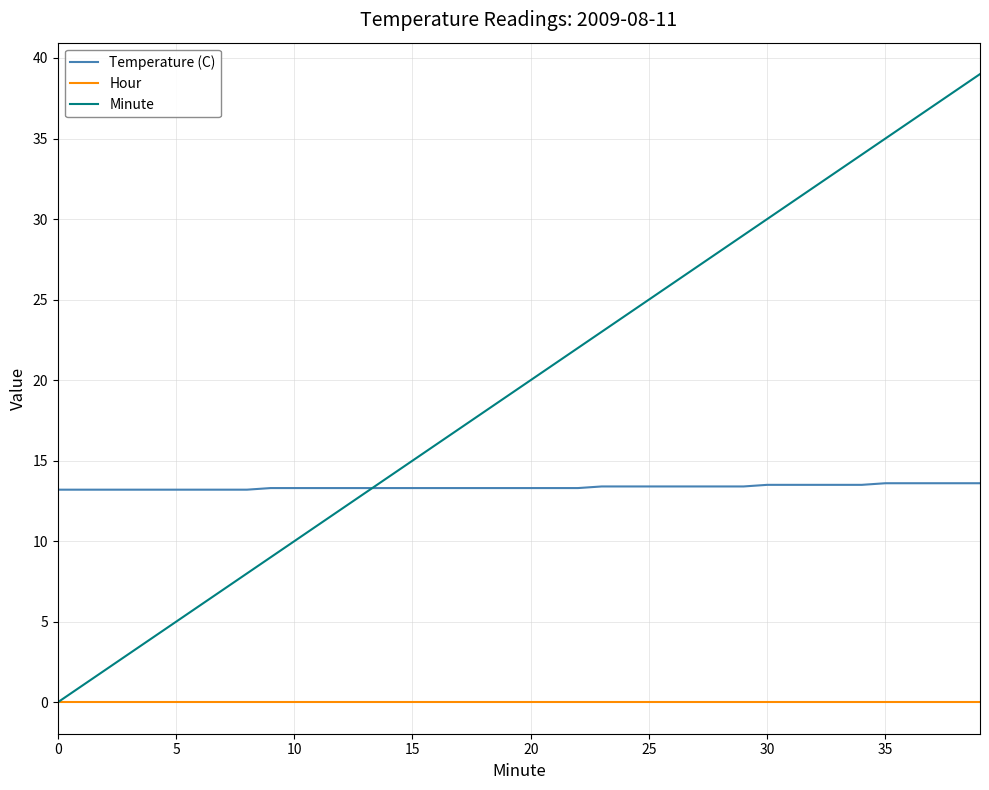

Which series has the largest range (max minus min)?

Minute